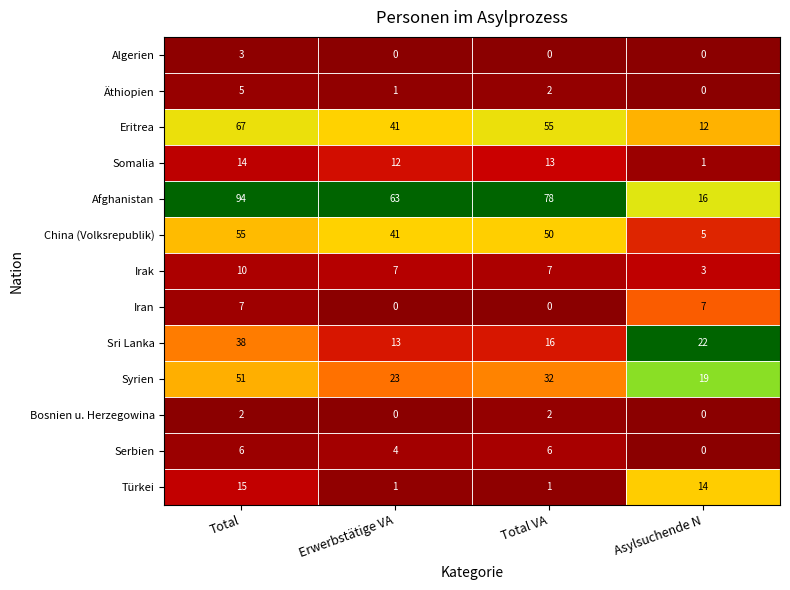

What is the difference between the highest and lowest values at Erwerbstätige VA?

63